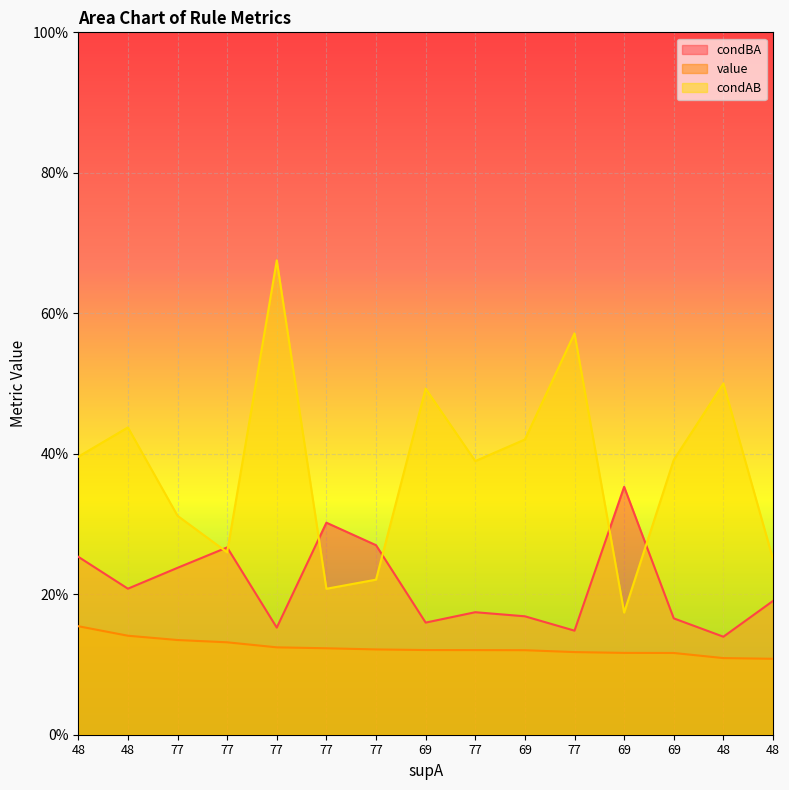

Which category has the lowest value in the value series?

48